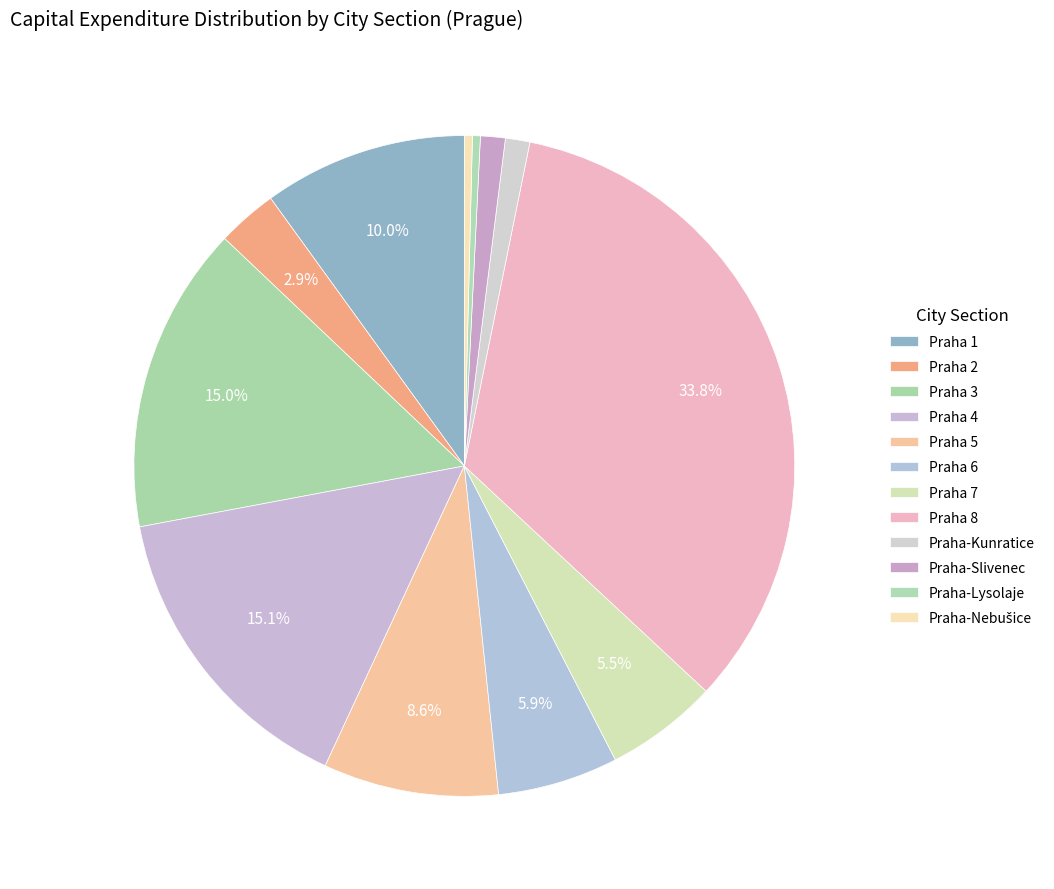

Is it true that Praha-Nebušice is 0% of the pie?

True